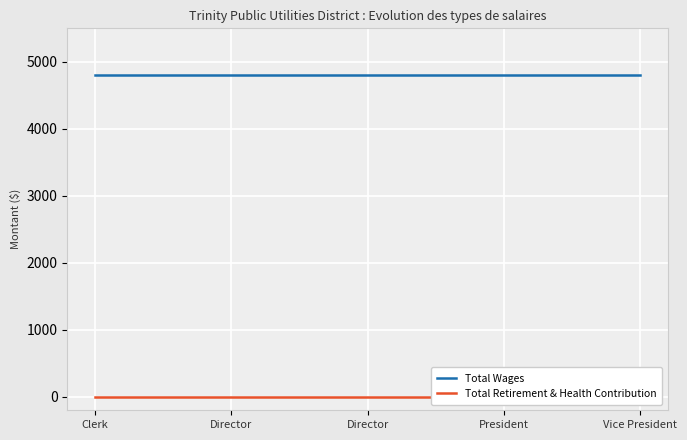

What is the total value across all series at Director?

4800